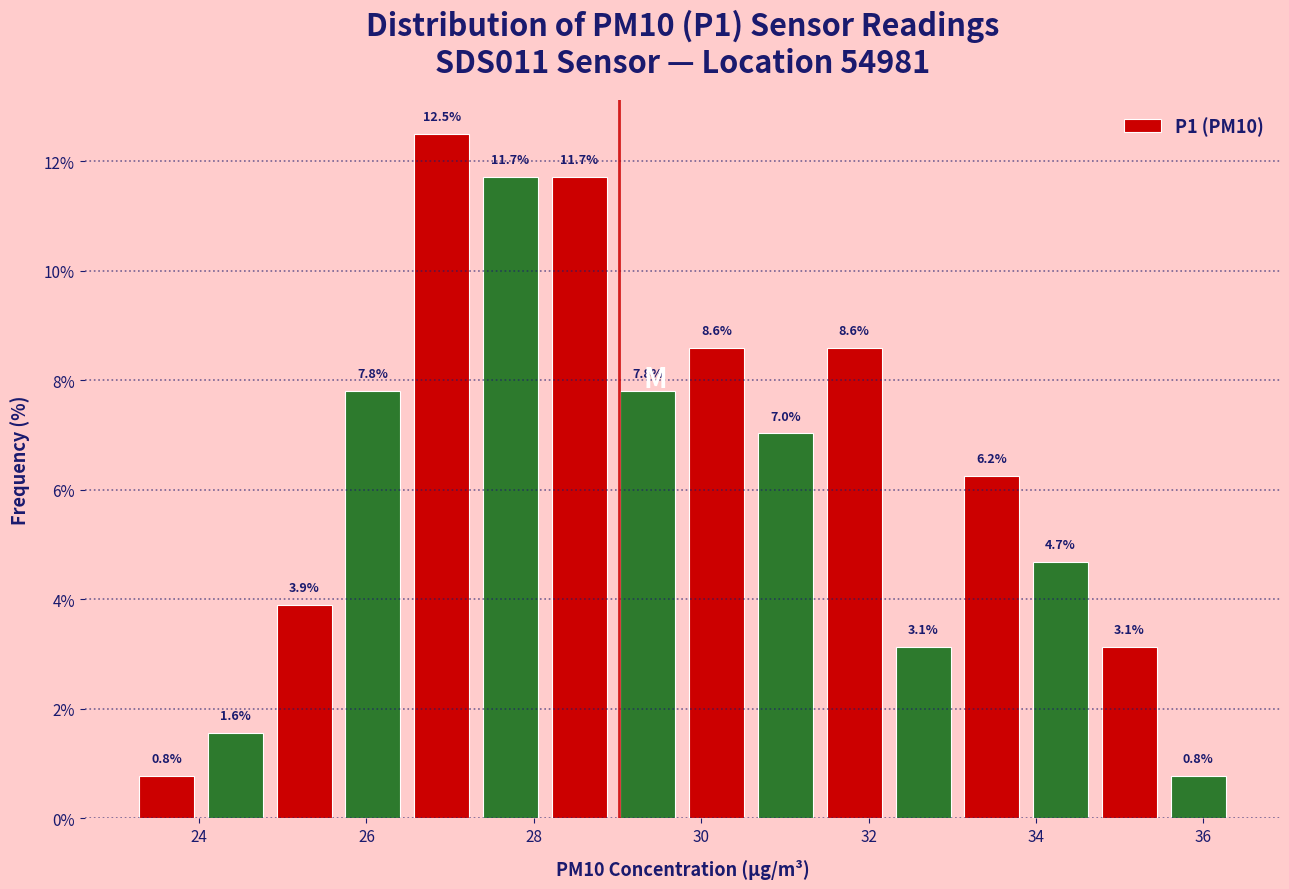

Reading left to right, list every bar in this chart as the range it spans on the x-axis followed by its height. The bar edges are not printed on the chart, so give them approximately, as read against the axis.

23.2 to 24.0: 0.8
24.0 to 24.8: 1.6
24.8 to 25.6: 3.9
25.6 to 26.4: 7.8
26.4 to 27.4: 12.5
27.4 to 28.2: 11.7
28.2 to 29.0: 11.7
29.0 to 29.8: 7.8
29.8 to 30.6: 8.6
30.6 to 31.4: 7.0
31.4 to 32.2: 8.6
32.2 to 33.0: 3.1
33.0 to 33.8: 6.2
33.8 to 34.8: 4.7
34.8 to 35.6: 3.1
35.6 to 36.4: 0.8